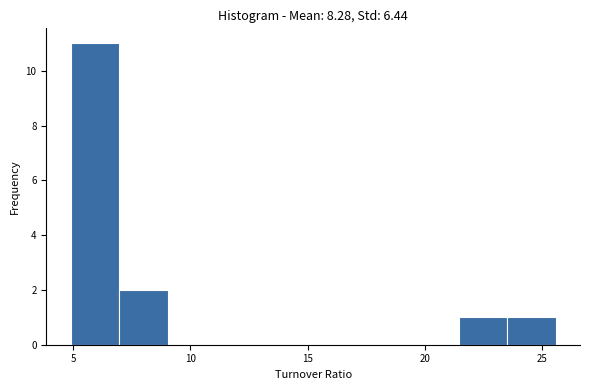

Which range on the x-axis has the tallest bar?

5.0 to 7.0